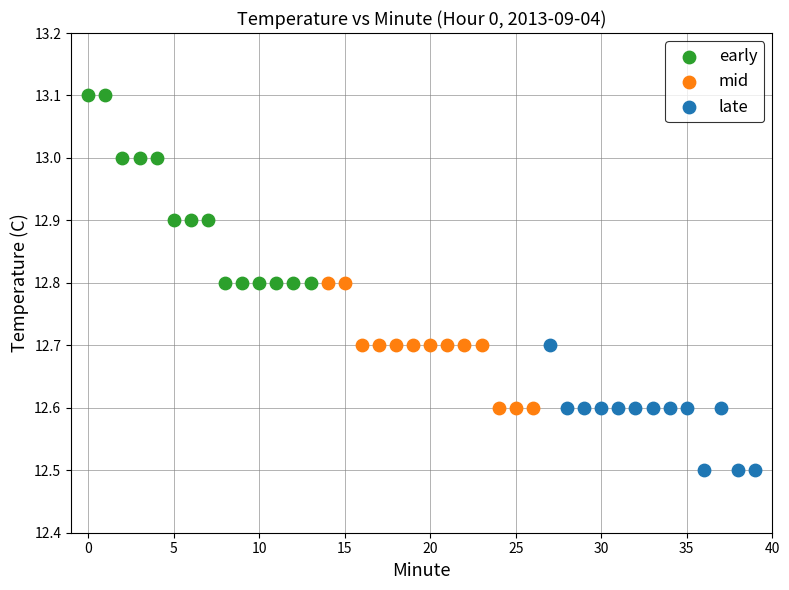

Which series has the largest Y range (max minus min)?

early